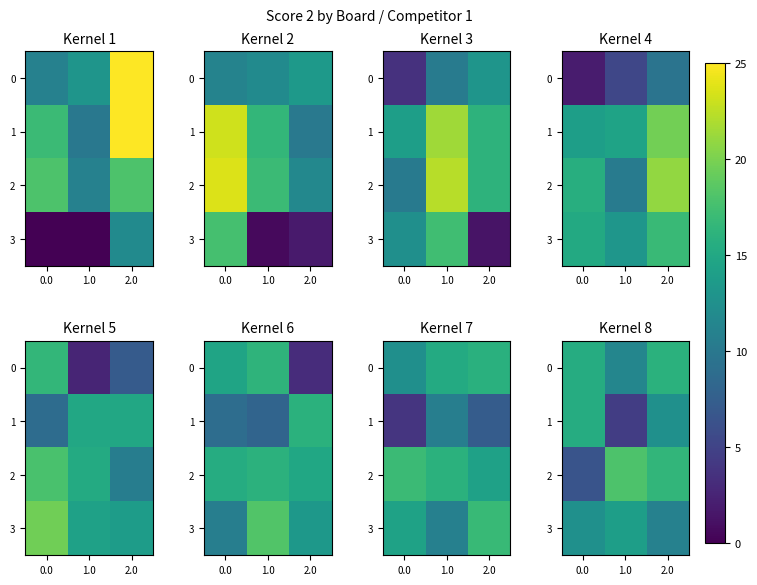

How many 0 values are between 11 and 16?

3